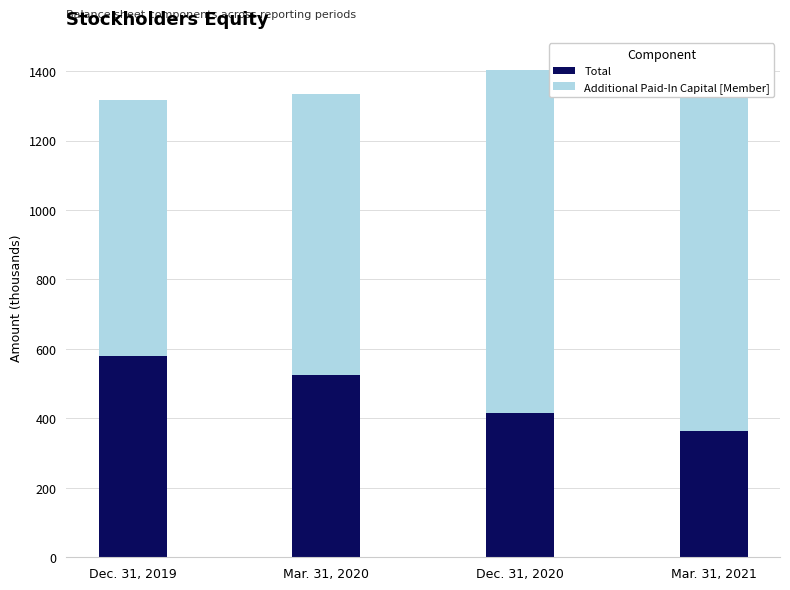

What is the value of the Additional Paid-In Capital [Member] bar at the 4th from the left?

1061.2